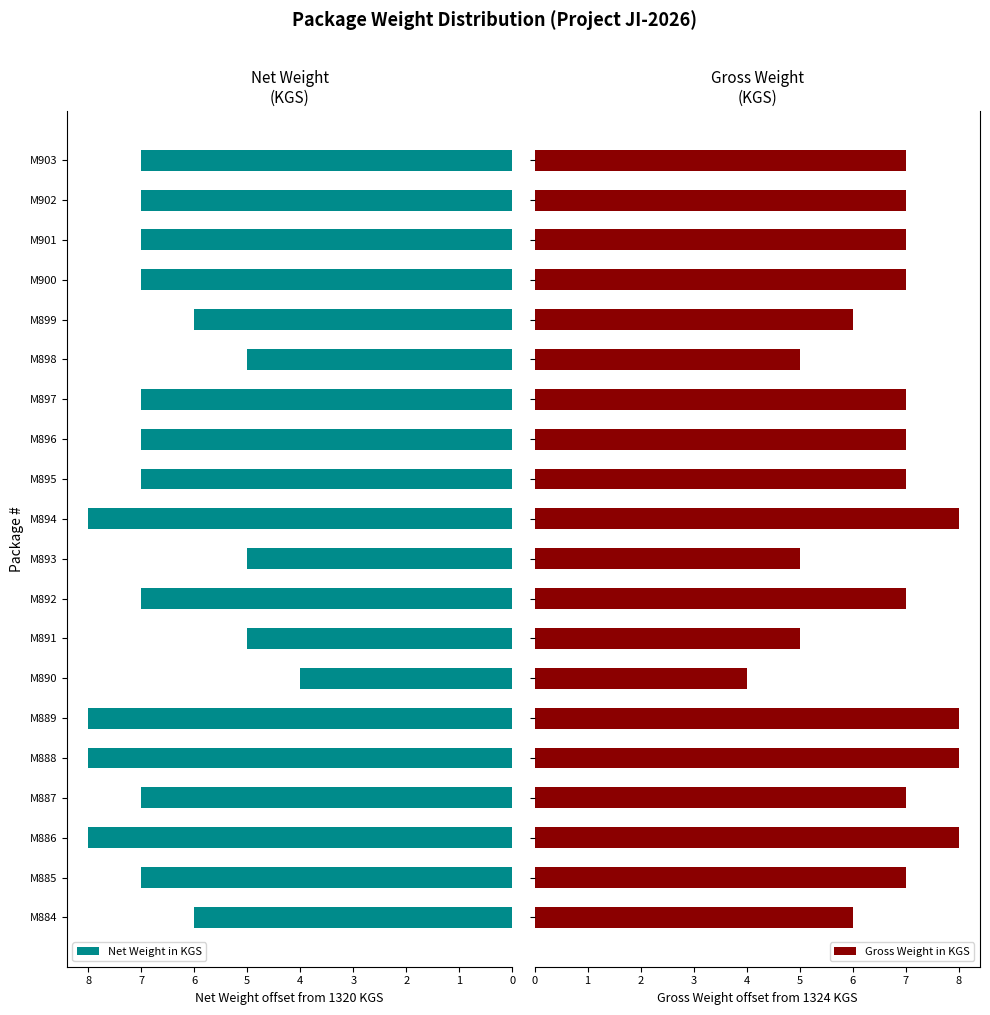

What is the minimum value for Net Weight in KGS?

4